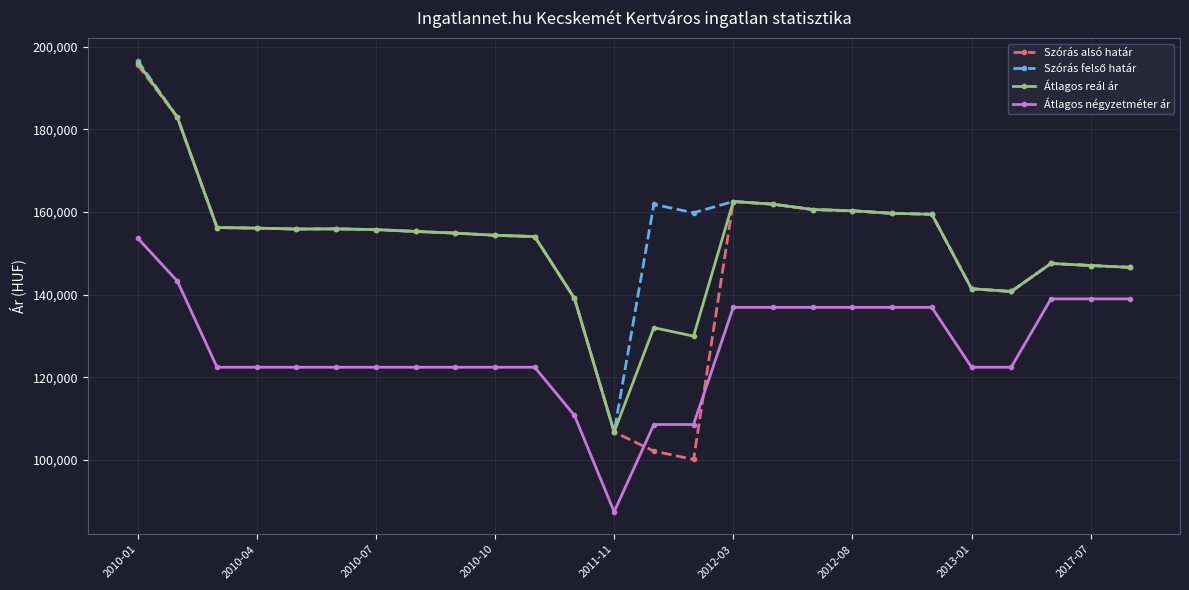

What is the value of the Átlagos reál ár point at the 3rd from the left?

156257